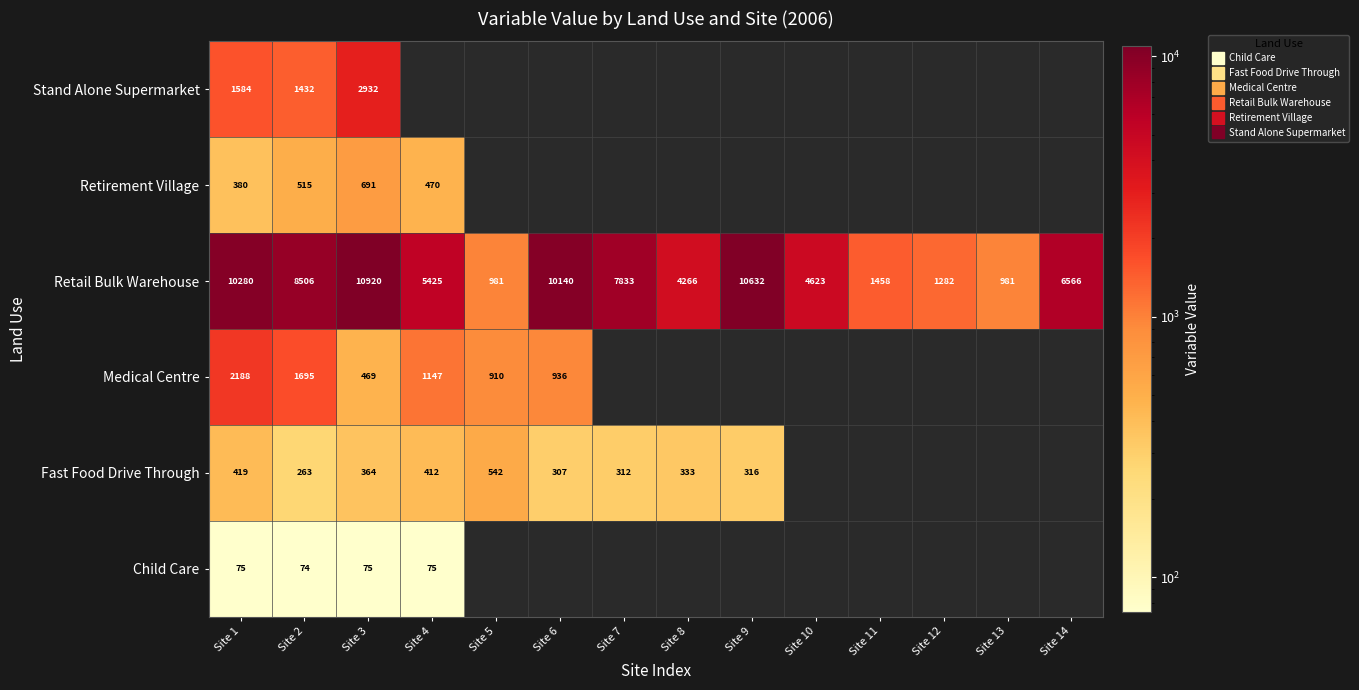

What is the minimum value for Stand Alone Supermarket?

1432.0